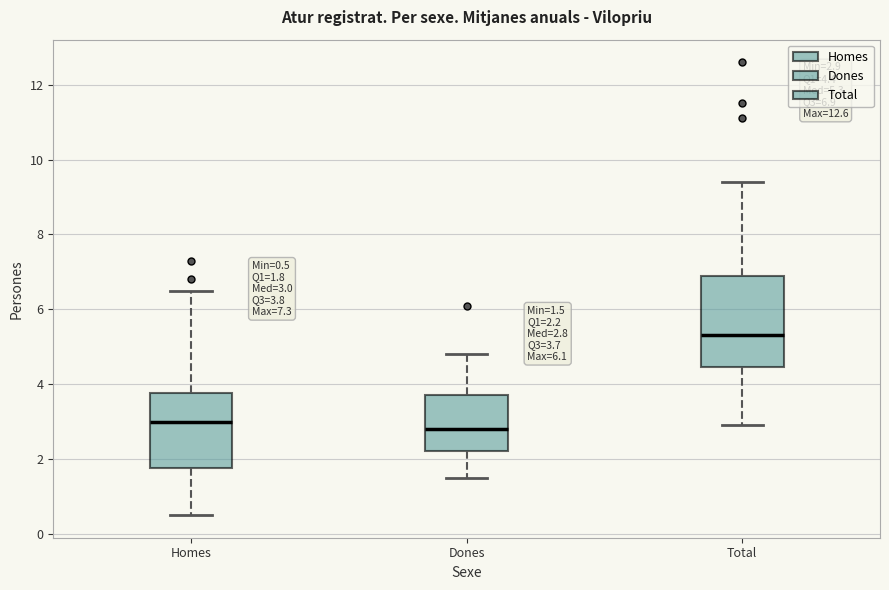

Which box is the tallest, from its lower edge to its upper edge?

Total